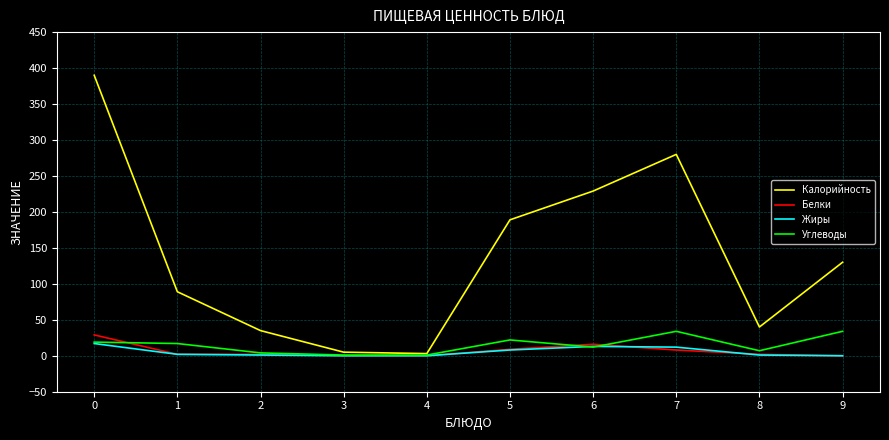

Which series has the largest total across all categories?

Калорийность